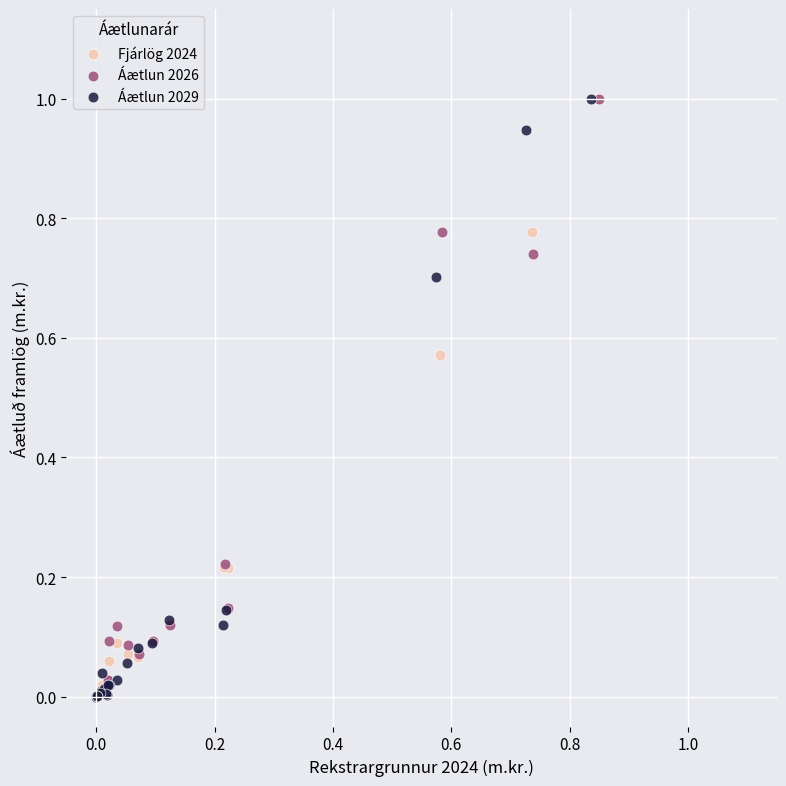

Which series has the widest spread of Y values?

Áætlun 2029